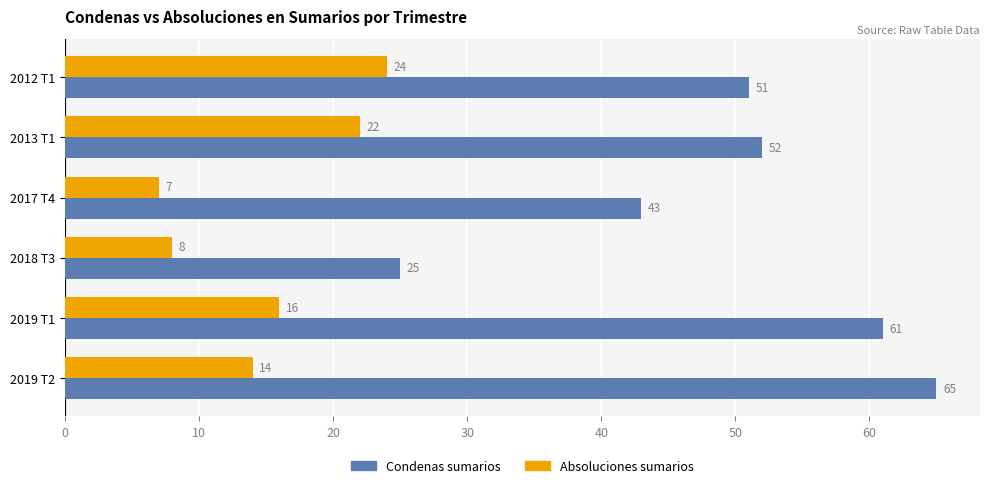

What are all the series names shown in the legend?

Condenas sumarios, Absoluciones sumarios